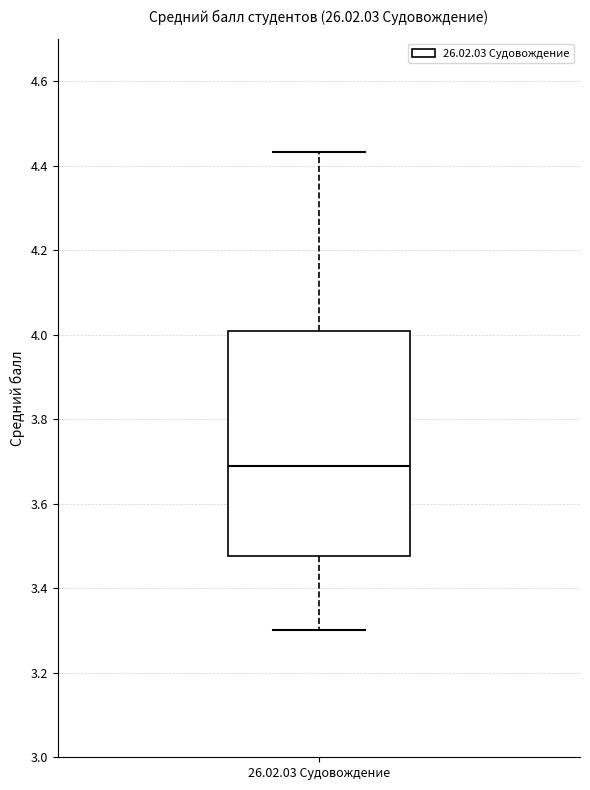

Where is the upper edge of the box for 26.02.03 Судовождение on the y-axis? The values are not printed on the chart, so give them approximately, as read against the axis.

4.00